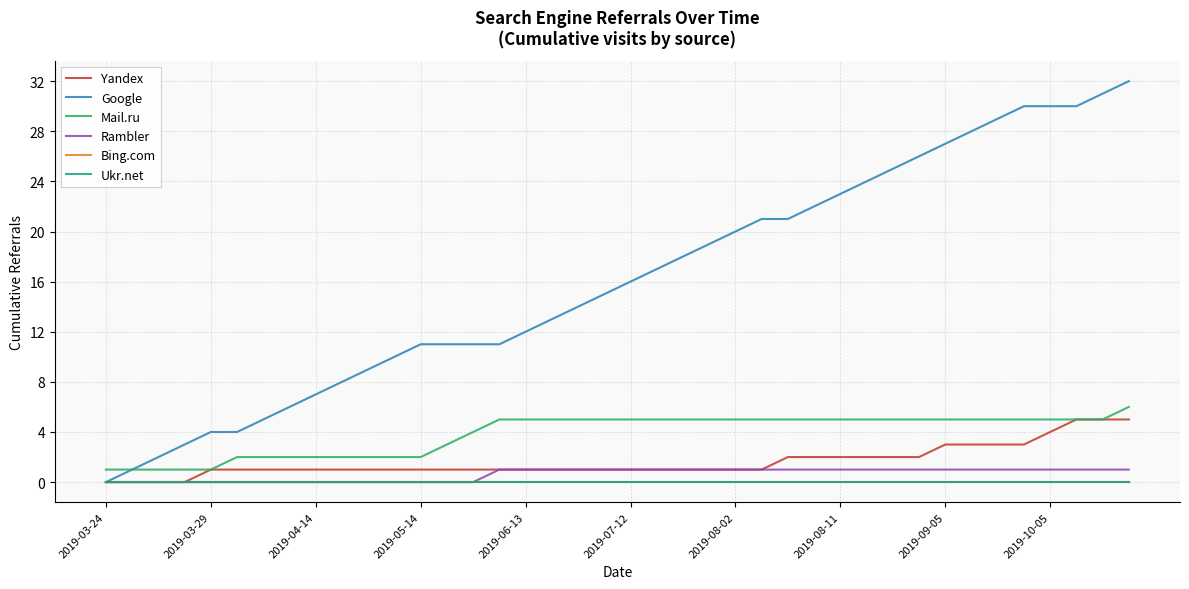

Does the chart display data point markers on the line(s)?

No